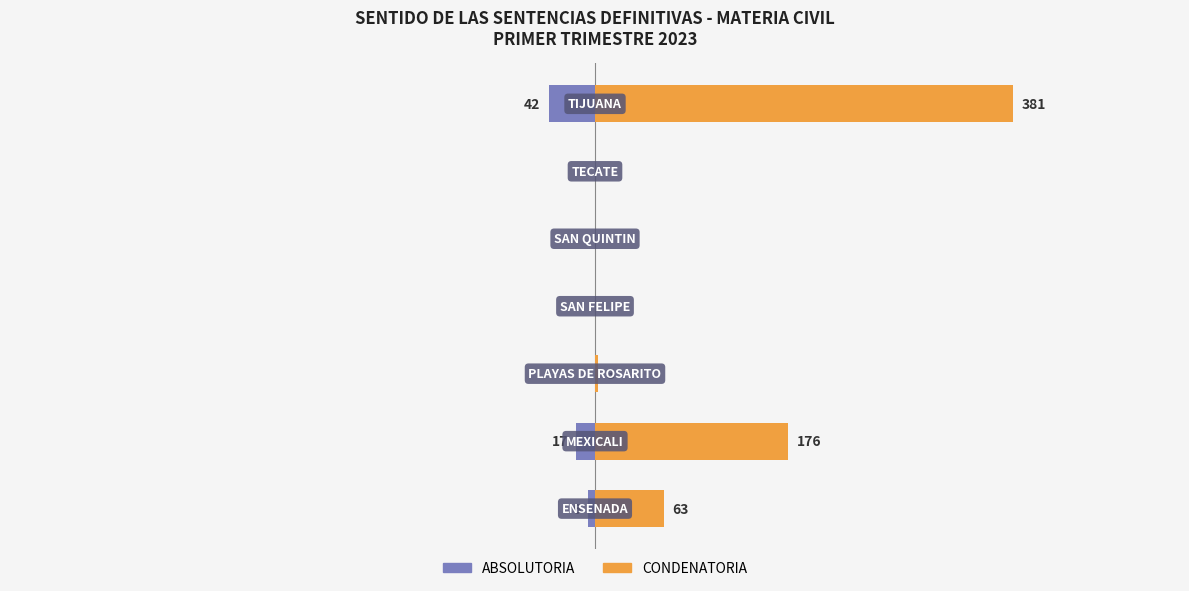

Which series has the largest total across all categories?

CONDENATORIA